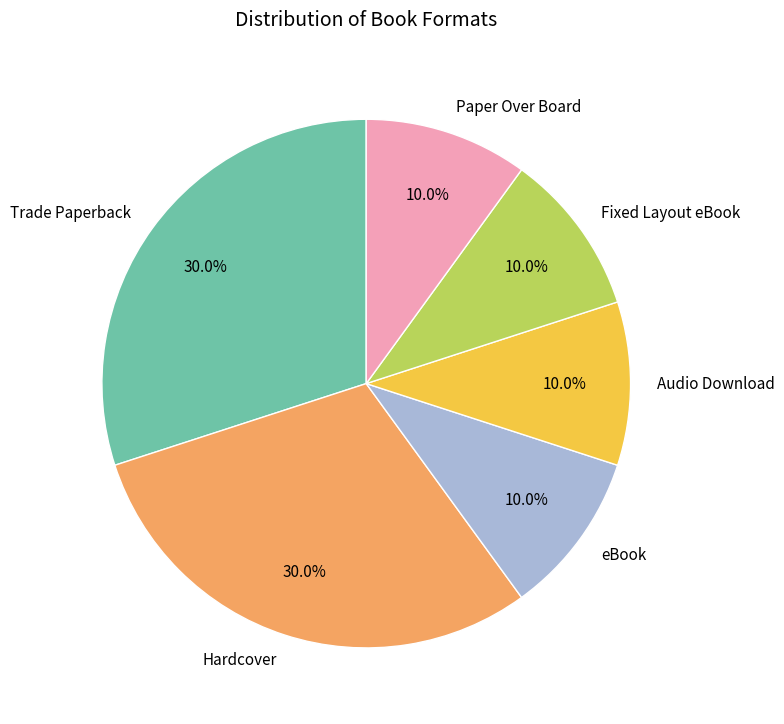

Does any single category account for the majority?

No